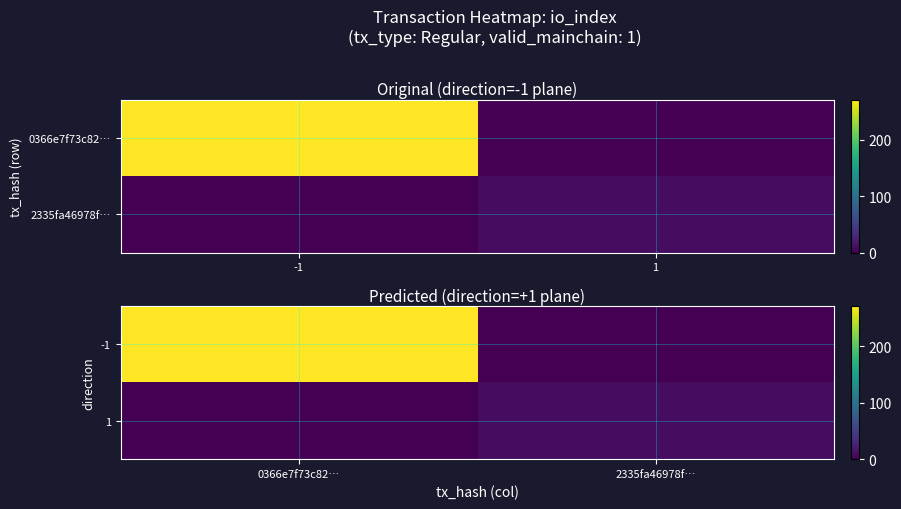

List the series in order of their peak value, lowest first.

1, -1